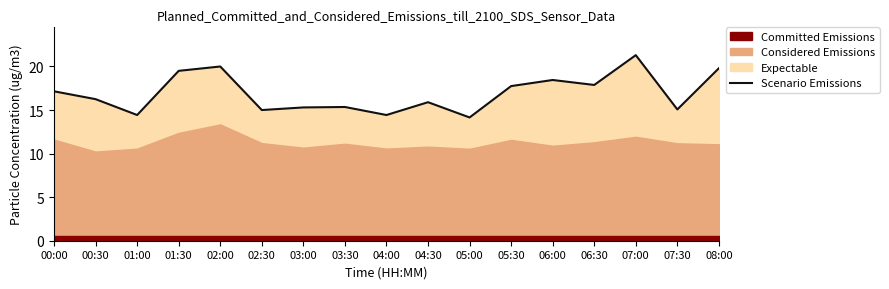

Does the chart display data point markers on the line(s)?

No